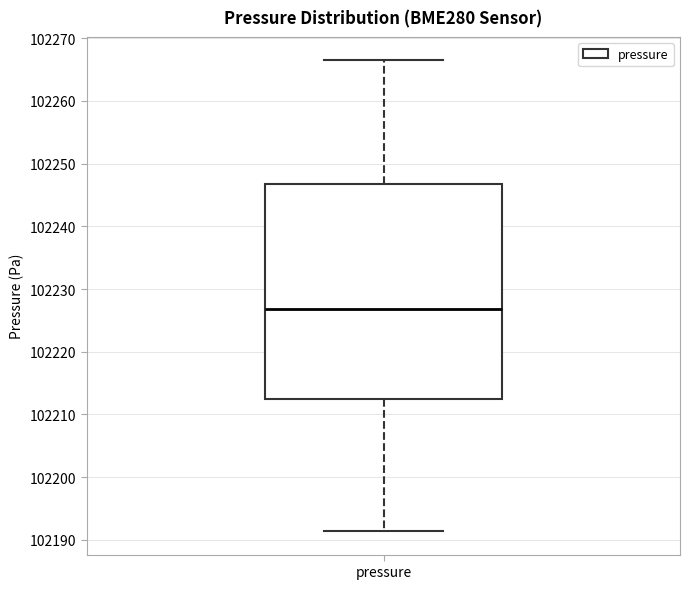

Where does the lower whisker of the box for pressure end on the y-axis? The values are not printed on the chart, so give them approximately, as read against the axis.

102191